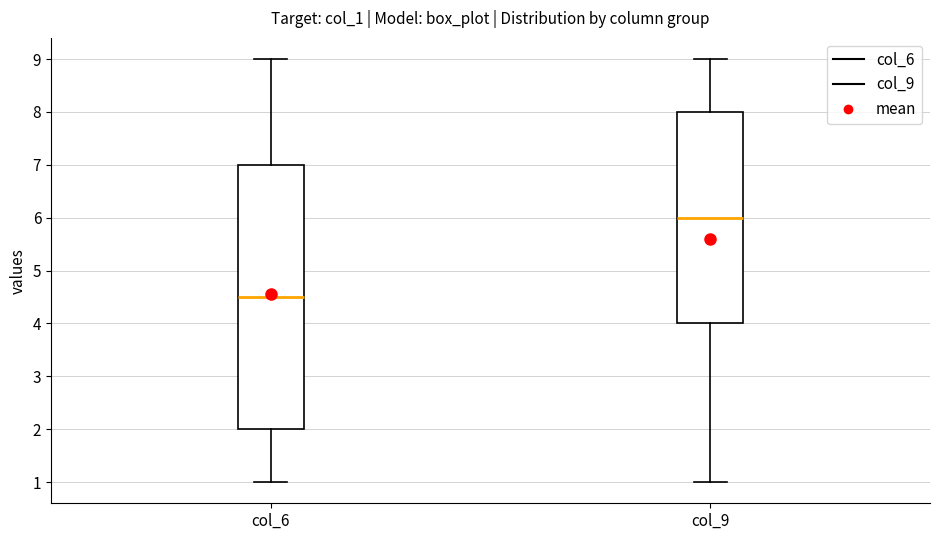

Reading left to right, transcribe this box plot: for each box, give where its median line is, the range the box spans, and where its two whiskers end, as read against the y-axis. The values are not printed on the chart, so give them approximately, as read against the axis.

col_6: median 4.5, box 2.0 to 7.0, whiskers 1.0 to 9.0
col_9: median 6.0, box 4.0 to 8.0, whiskers 1.0 to 9.0